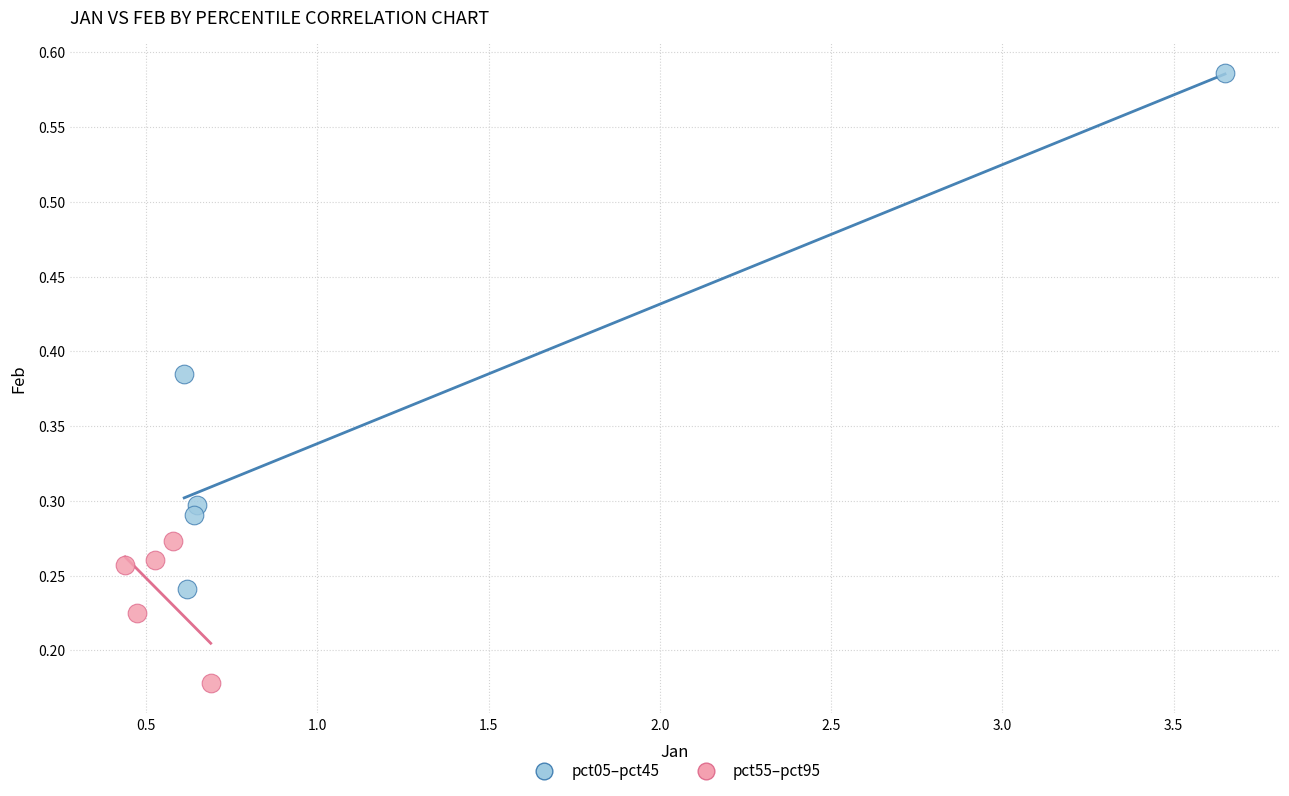

Which series contains the highest Y value?

pct05–pct45